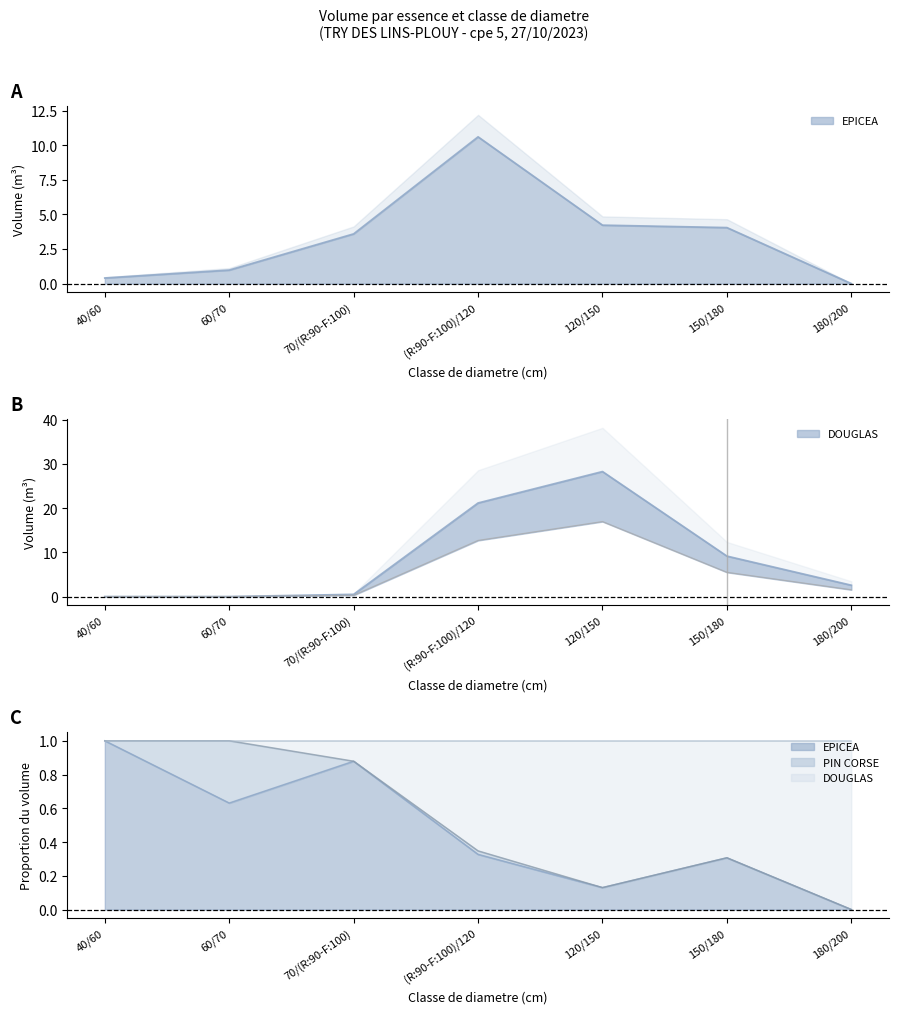

Reading left to right, what are all the values shown in this chart?

EPICEA_line: 1.0	0.6	0.9	0.3	0.1	0.3	0.0
DOUGLAS_line: 1.0	1.0	1.0	1.0	1.0	1.0	1.0
DOUGLAS_lower: 0.0	0.0	0.3	12.7	17.0	5.5	1.5
PIN CORSE_line: 1.0	1.0	0.9	0.3	0.1	0.3	0.0